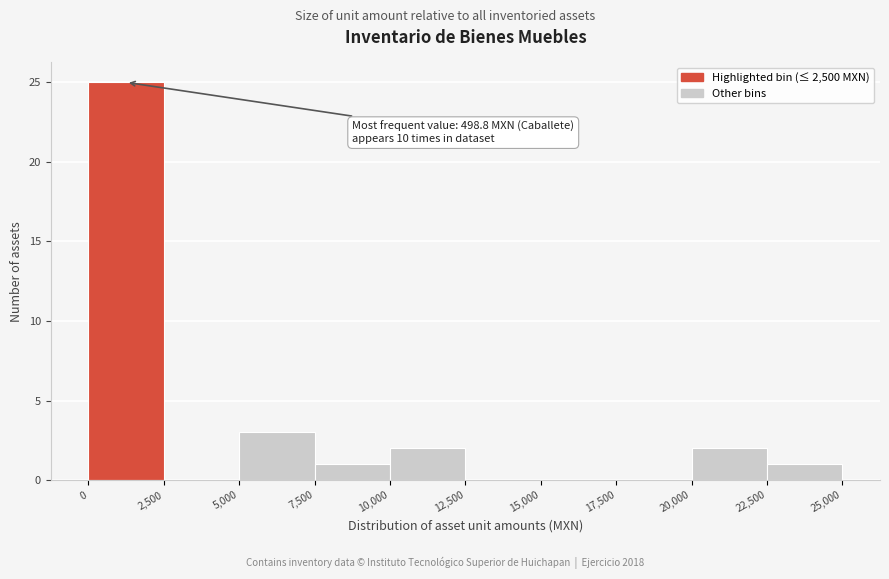

Over which range of the x-axis is the bar tallest?

0 to 2,500